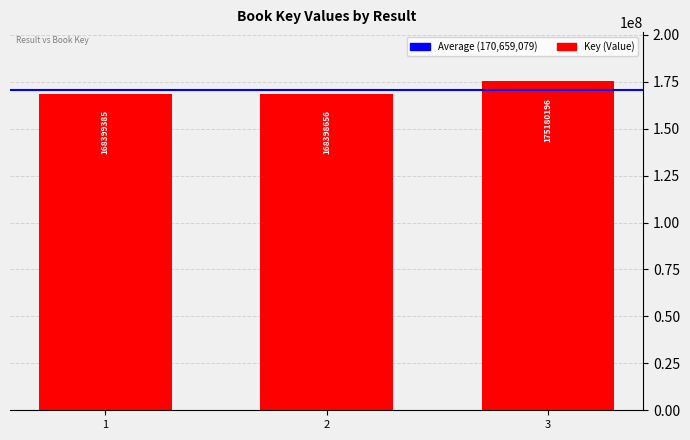

Count the number of data series in this chart.

1